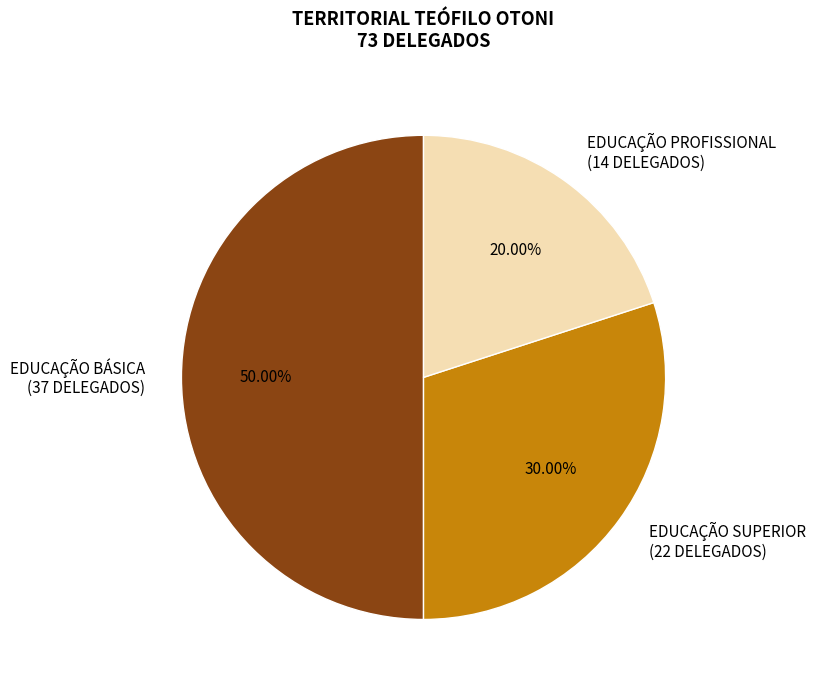

To the nearest percent, what is the average slice percentage?

33%